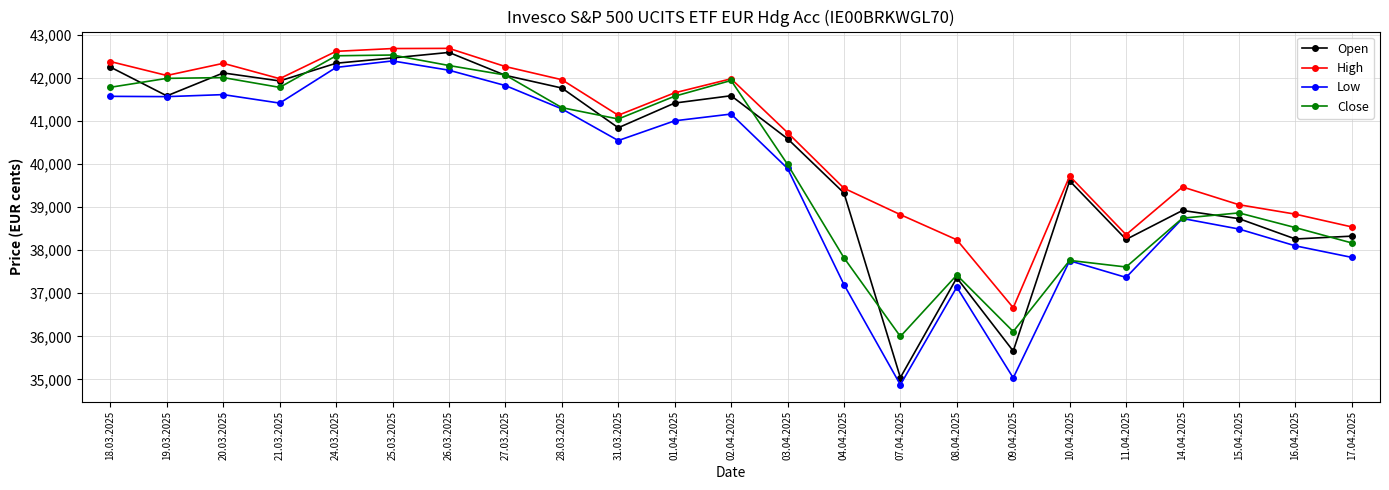

Count the number of categories in the chart.

23